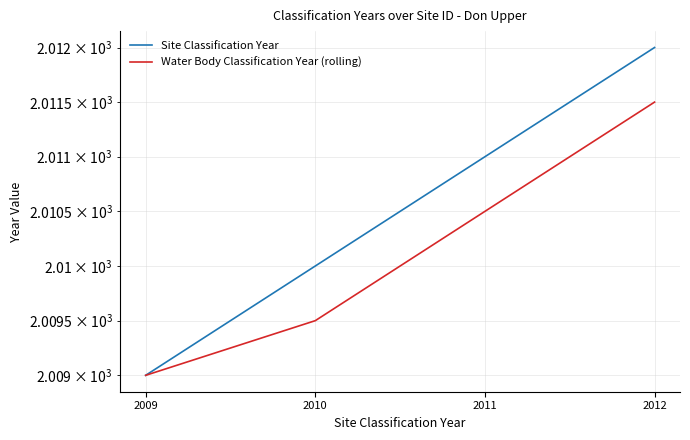

What is the value of the Water Body Classification Year (rolling) point at the 2nd from the left?

2009.5